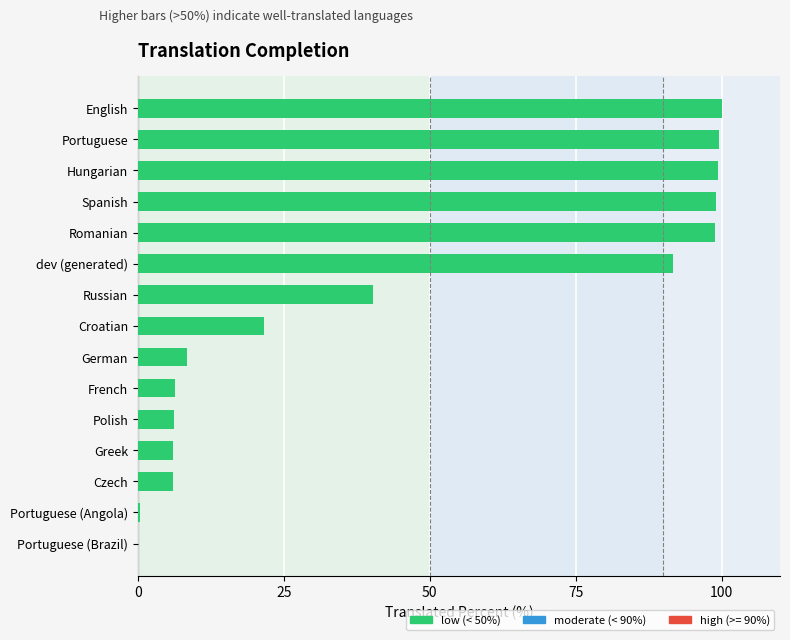

What is the greatest value displayed?

100.0